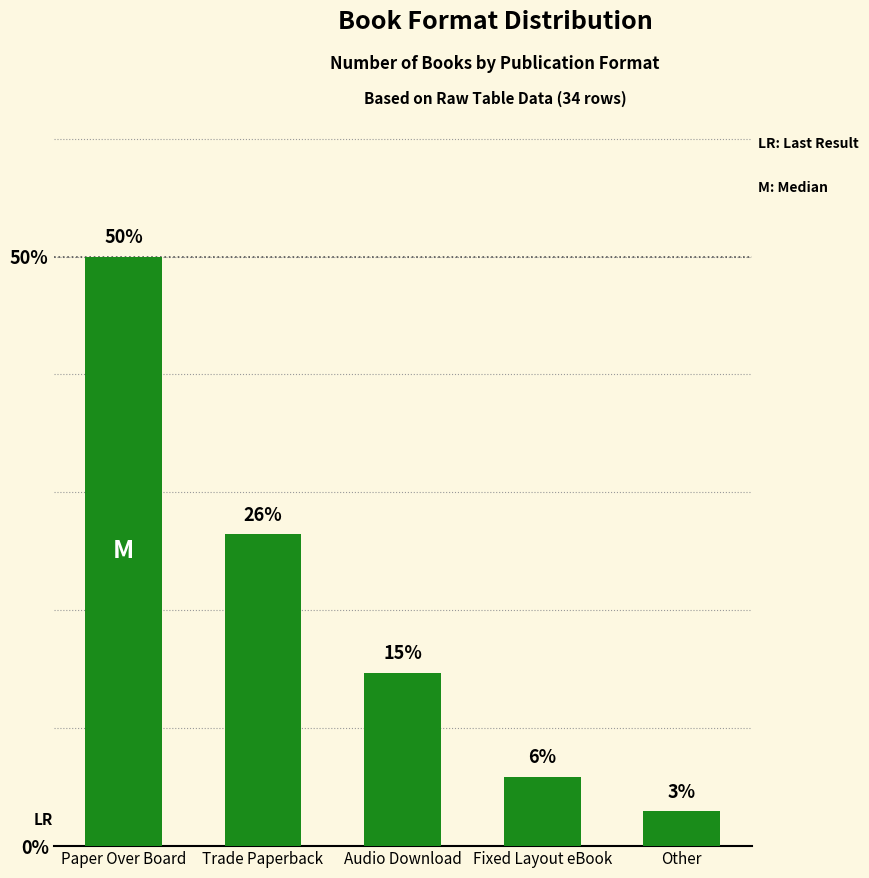

Reading left to right, list all the values displayed in this chart.

Paper Over Board=50.0	Trade Paperback=26.5	Audio Download=14.7	Fixed Layout eBook=5.9	Other=2.9